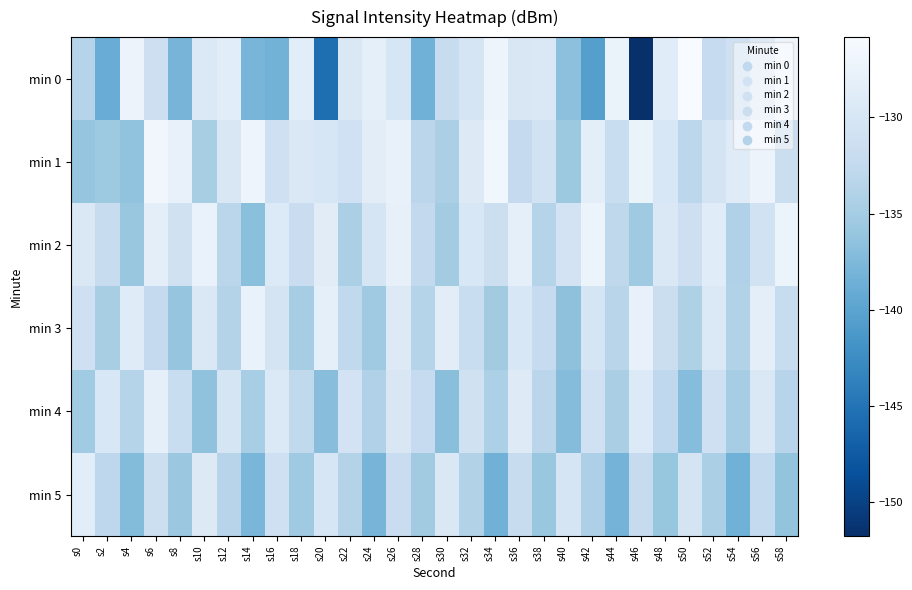

Which series has the widest spread of values?

min 0